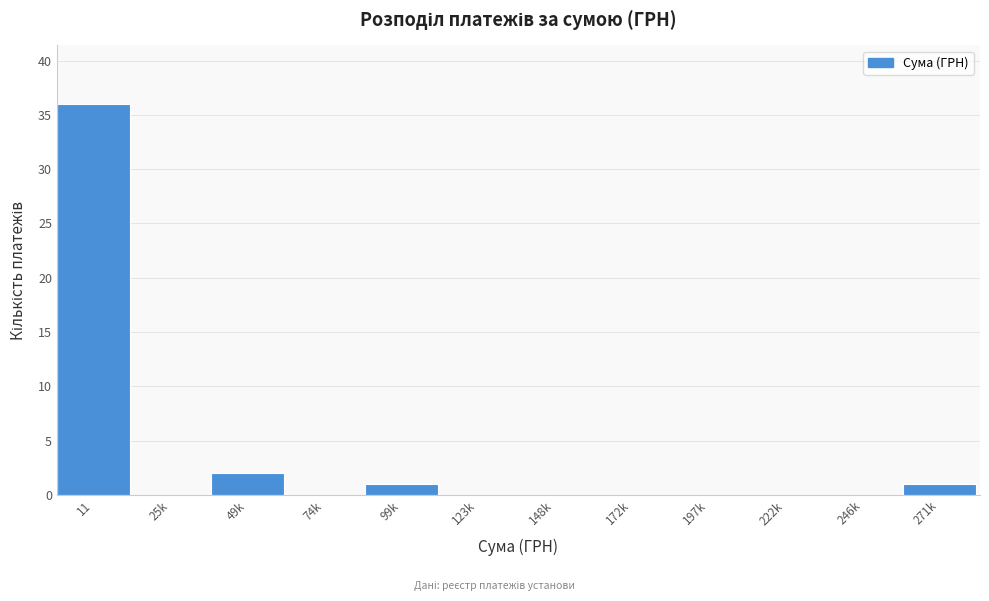

Reading left to right, extract all data points from this chart.

11=36	25k=0	49k=2	74k=0	99k=1	123k=0	148k=0	172k=0	197k=0	222k=0	246k=0	271k=1